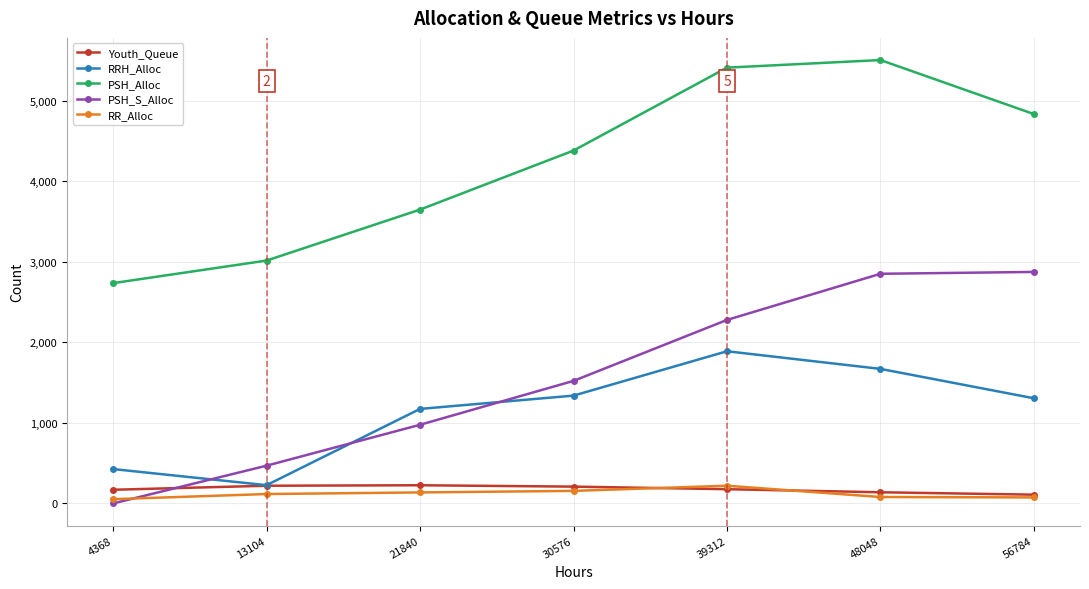

Does the chart display data point markers on the line(s)?

Yes